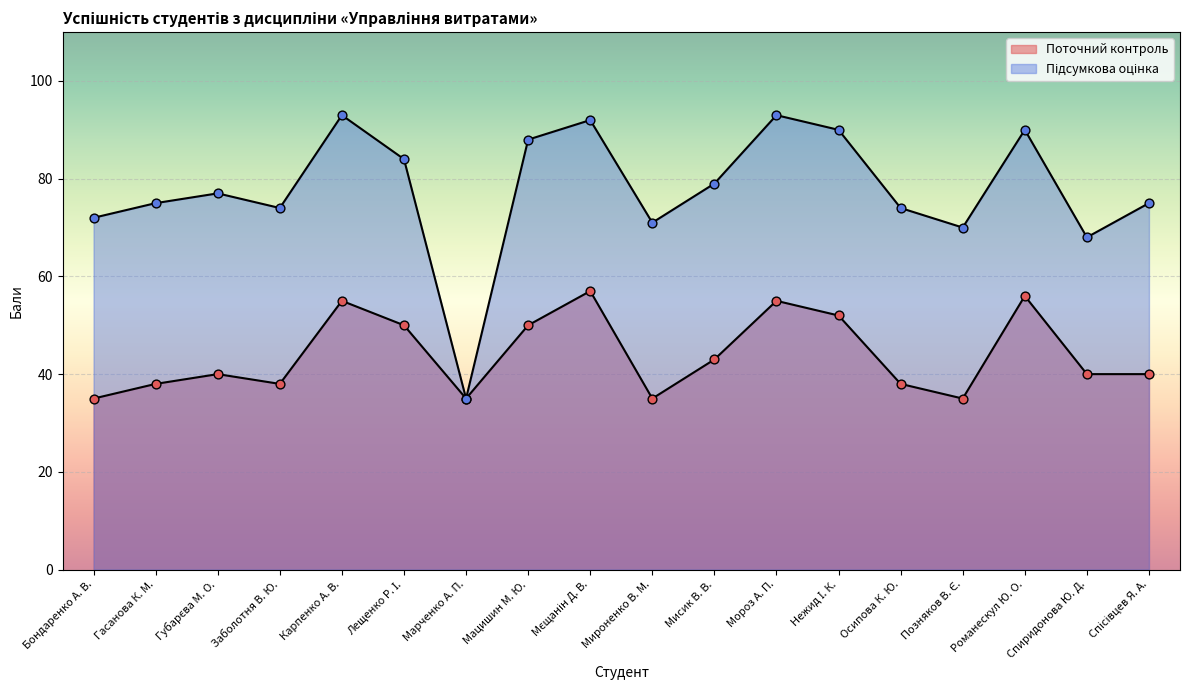

Which series contains the lowest Y value?

Поточний контроль